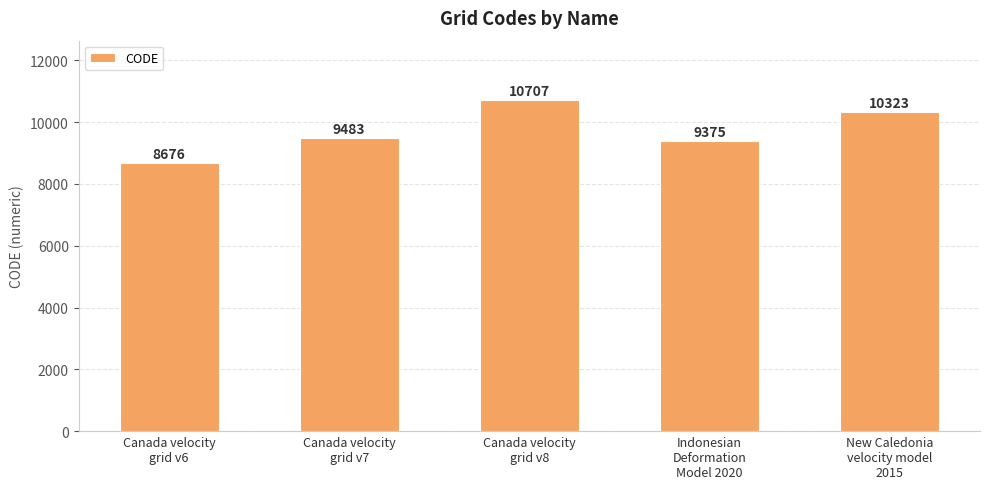

What is the difference between the values at New Caledonia
velocity model
2015 and Canada velocity
grid v7?

840